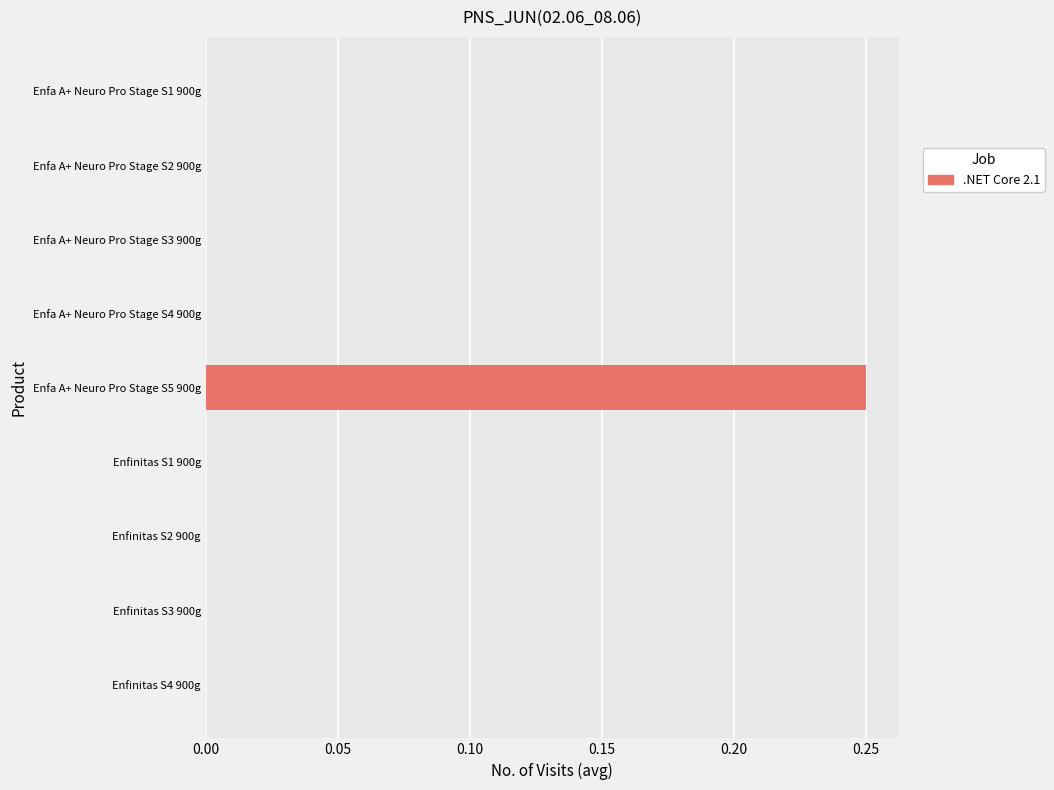

Are the bars grouped side by side (vs. stacked)?

No